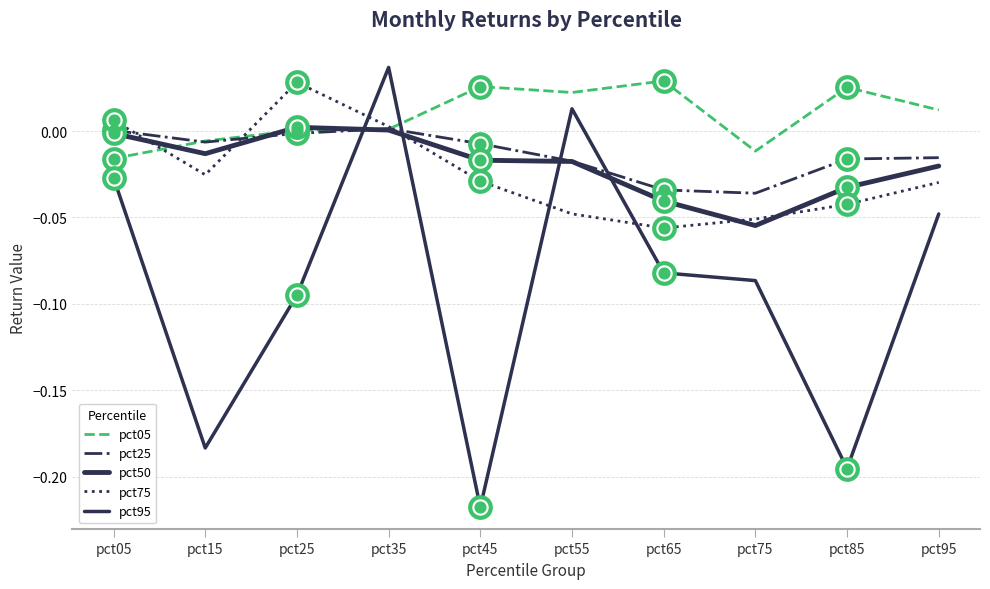

How many lines are shown in the chart?

5